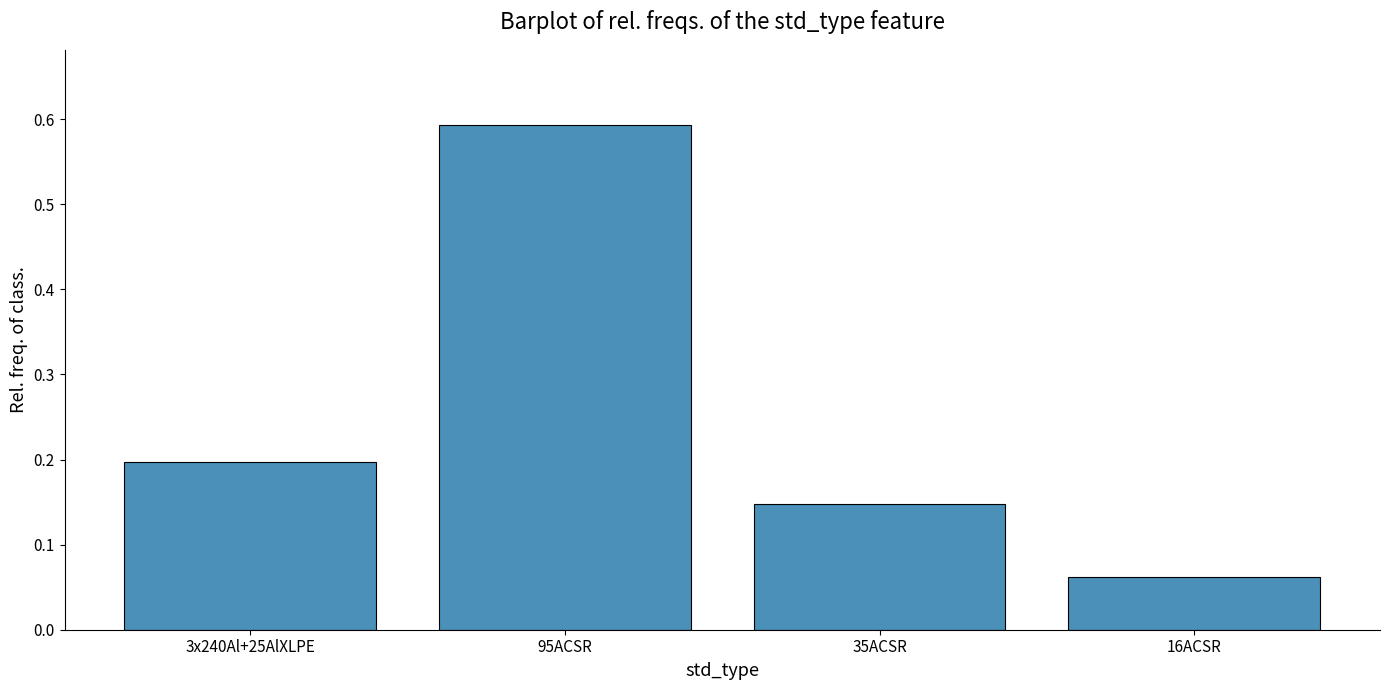

At which label is the value closest to 0?

16ACSR